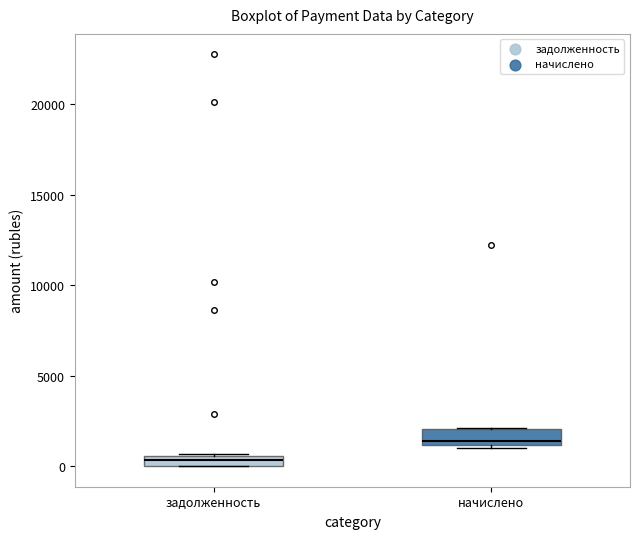

Where is the lower edge of the box for задолженность on the y-axis? The values are not printed on the chart, so give them approximately, as read against the axis.

0